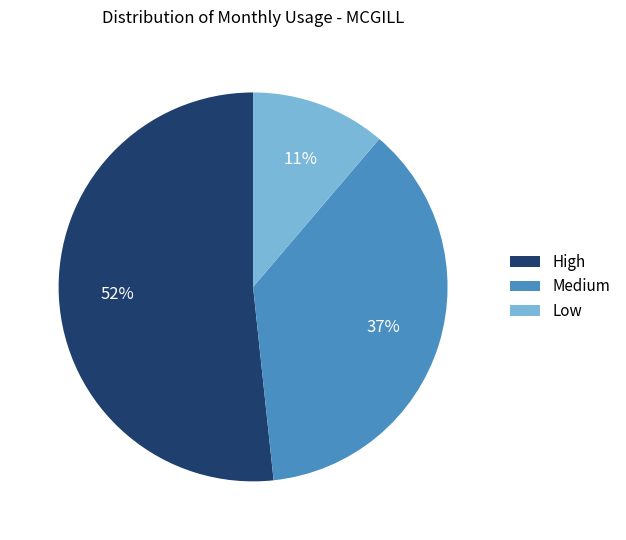

The Medium slice represents 37% of the pie. True or false?

True